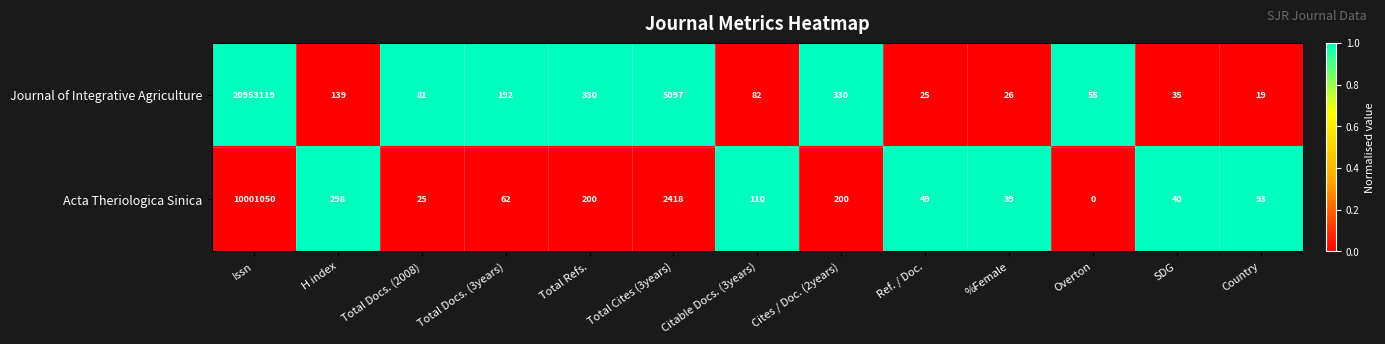

Which series has the largest total across all categories?

Journal of Integrative Agriculture